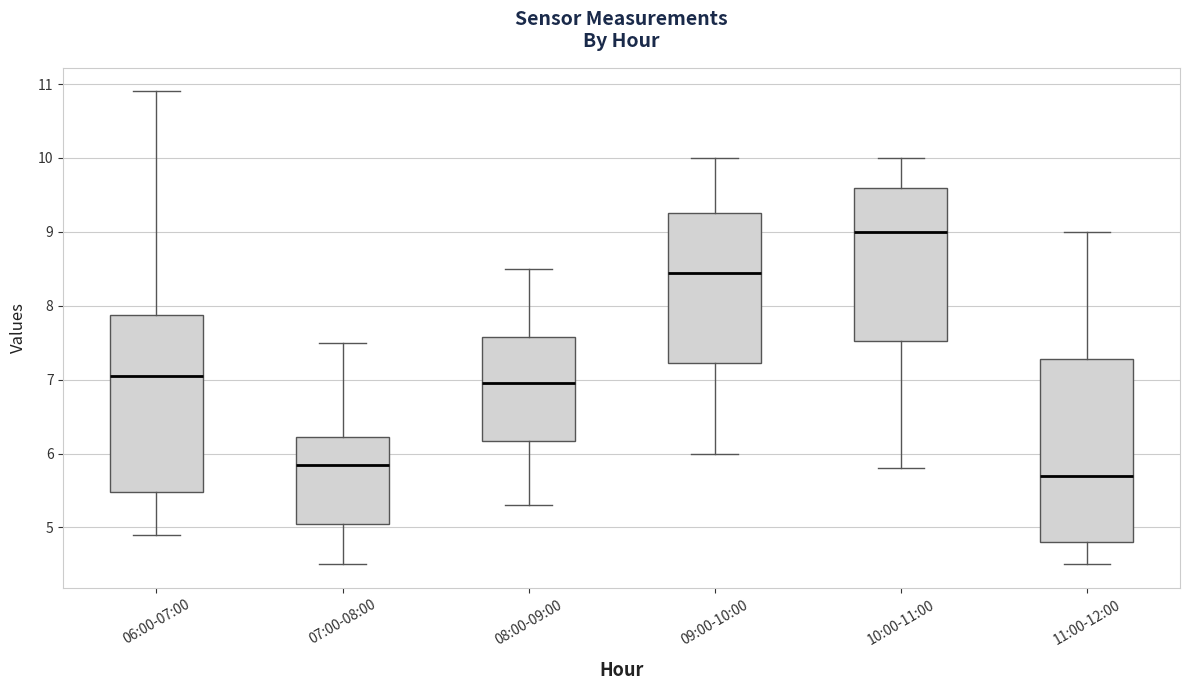

Which box has the lowest median line?

11:00-12:00